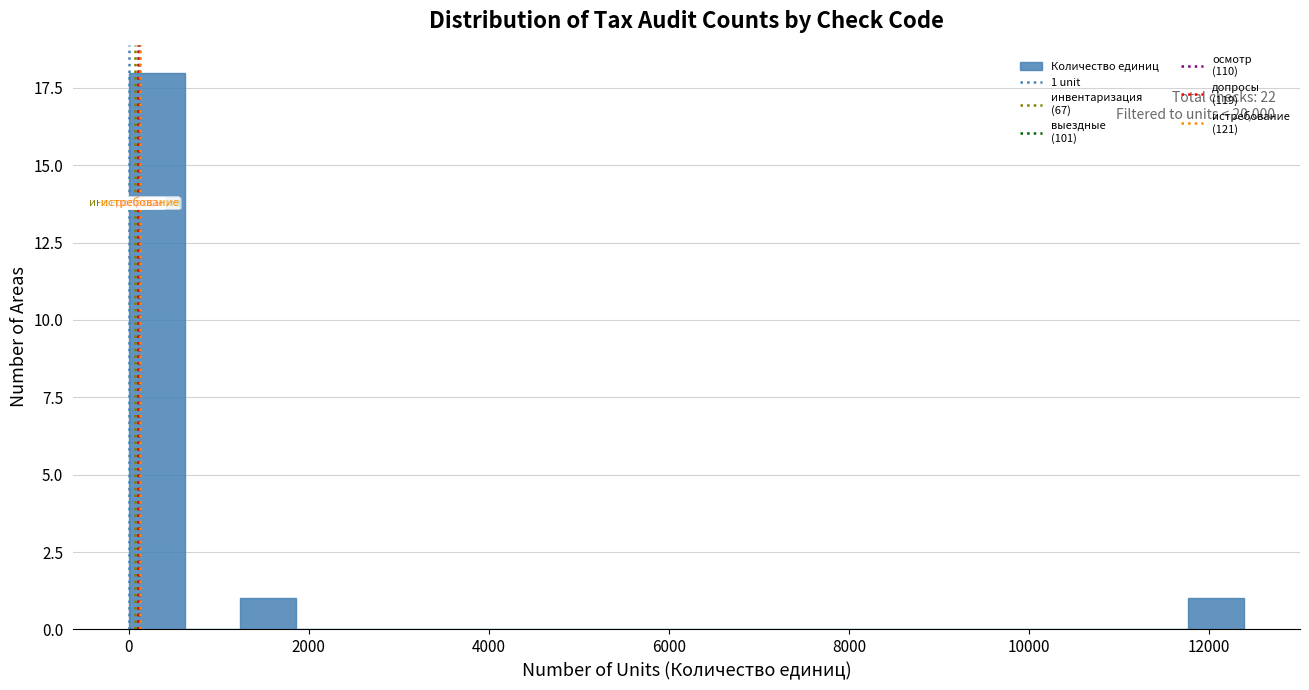

Read against the x-axis, roughly where is the centre of the tallest bar?

400